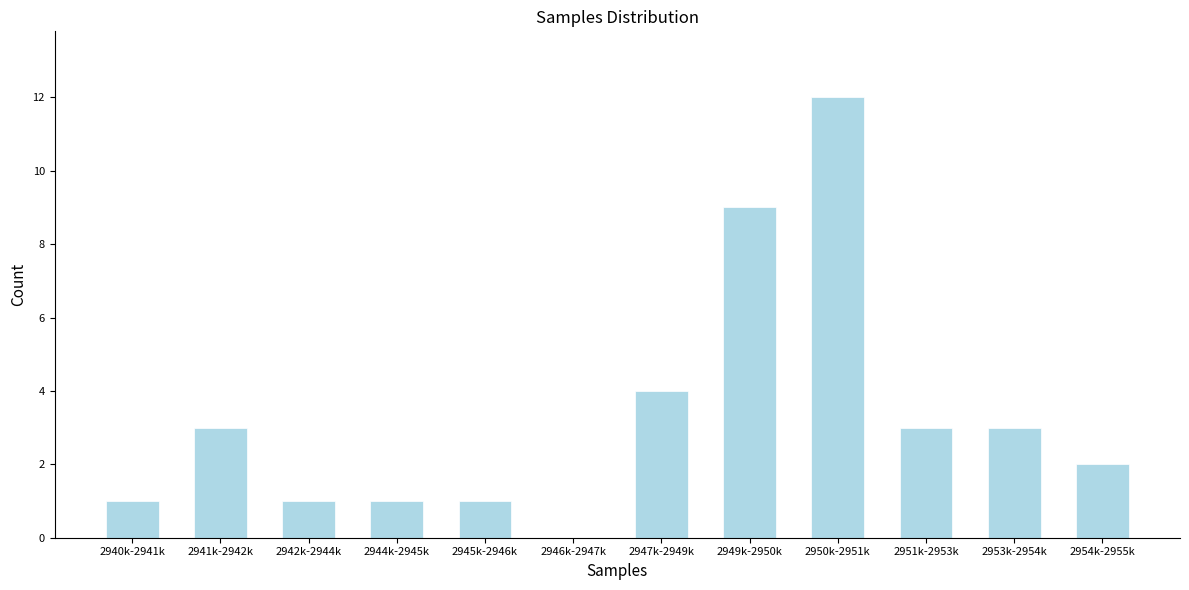

Reading right to left, list all the values displayed in this chart.

2954k-2955k=2	2953k-2954k=3	2951k-2953k=3	2950k-2951k=12	2949k-2950k=9	2947k-2949k=4	2946k-2947k=0	2945k-2946k=1	2944k-2945k=1	2942k-2944k=1	2941k-2942k=3	2940k-2941k=1